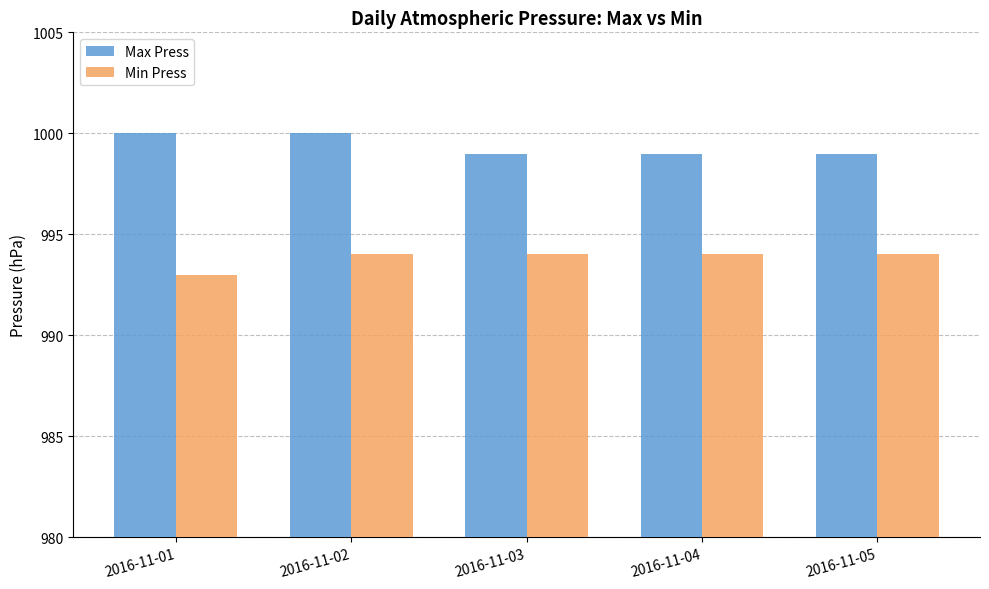

What is the smallest value displayed?

993